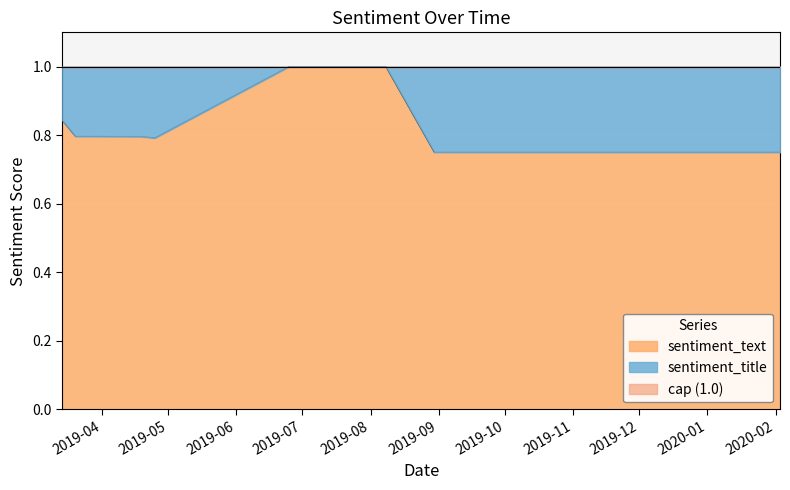

Reading left to right, what are all the values shown in this chart?

2019-03-14=0.8	2019-03-20=0.8	2019-04-19=0.8	2019-04-25=0.8	2019-06-25=1.0	2019-08-08=1.0	2019-08-30=0.8	2019-09-13=0.8	2020-02-03=0.8